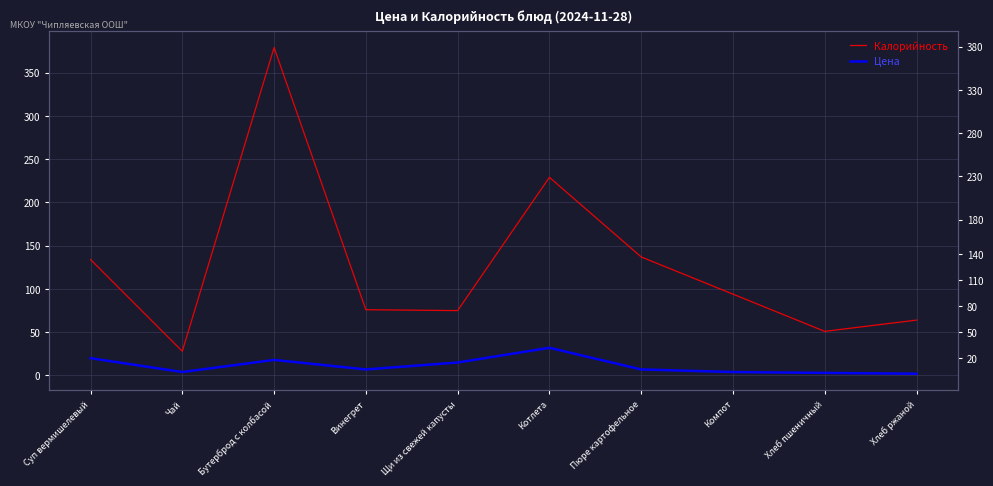

How many data points in Калорийность are less than 94?

5